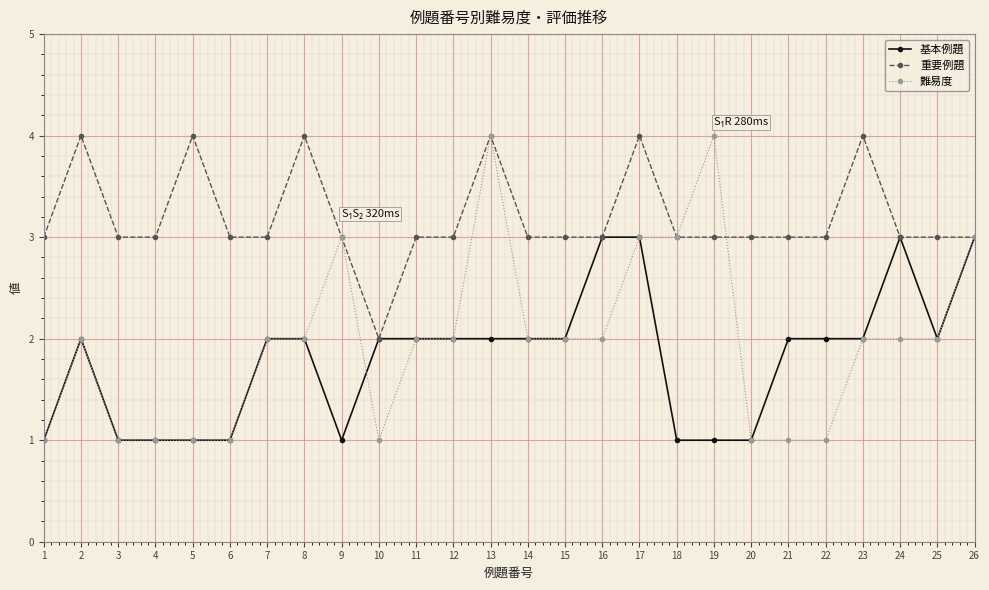

Which series changed the most between 13 and 15?

難易度